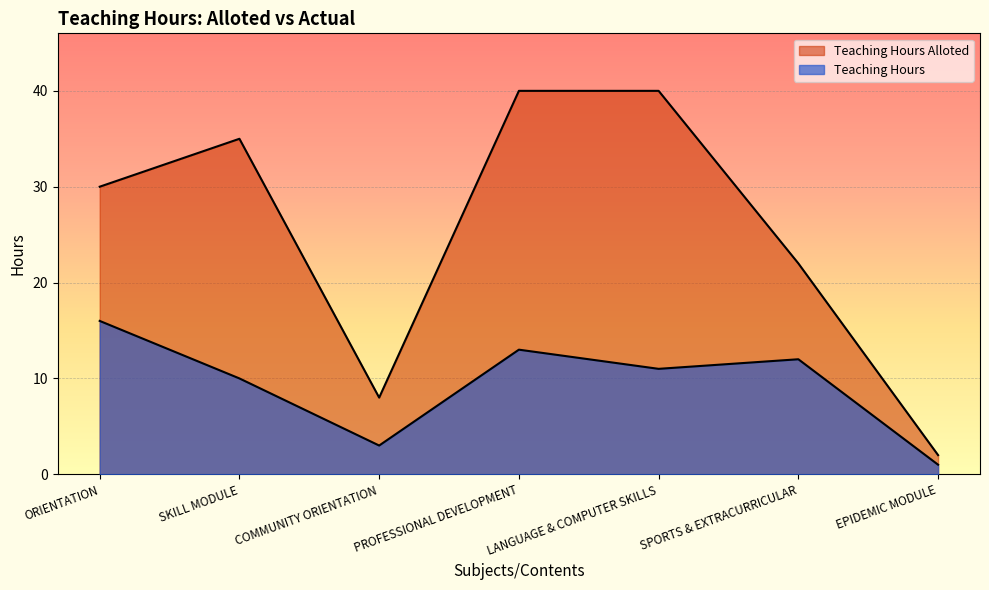

Read the Teaching Hours Alloted value at ORIENTATION.

30